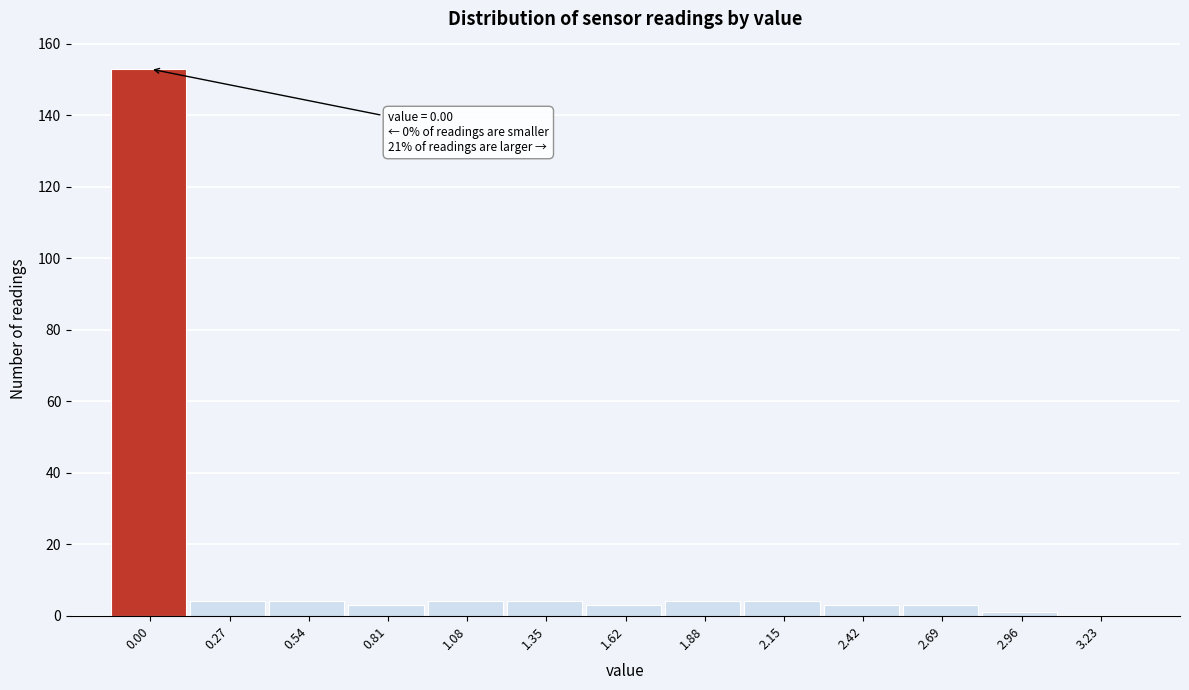

Reading left to right, extract all data points from this chart.

0.00=153	0.27=4	0.54=4	0.81=3	1.08=4	1.35=4	1.62=3	1.88=4	2.15=4	2.42=3	2.69=3	2.96=1	3.23=0